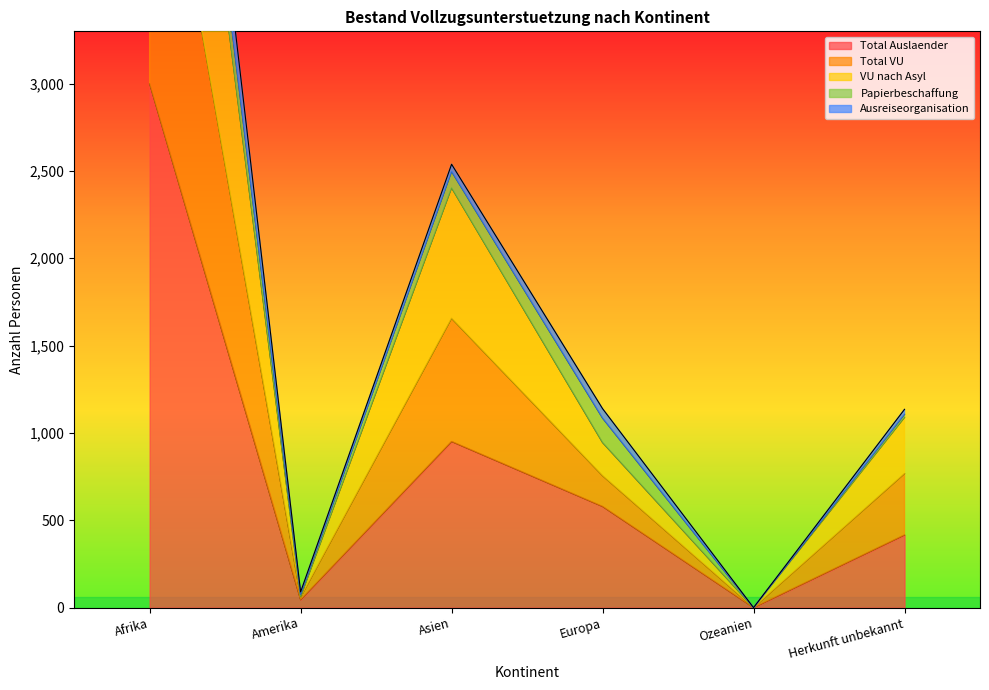

The value of Total Auslaender at Ozeanien is 0. True or false?

True